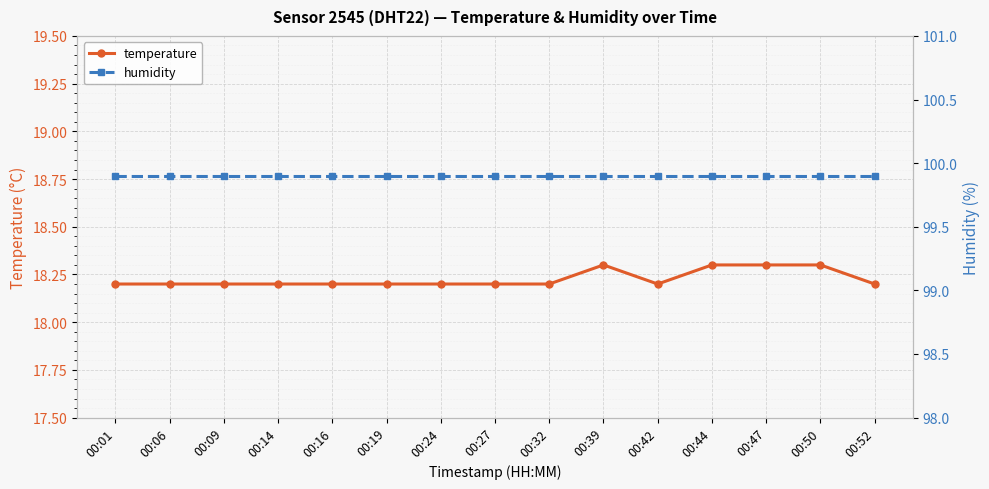

At which label does humidity reach its peak?

00:01